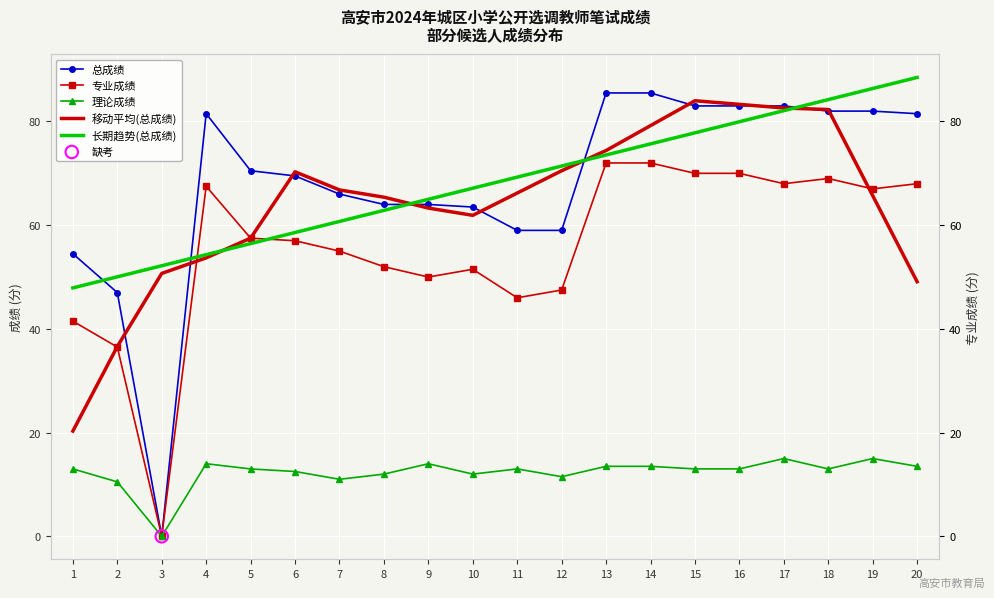

What are all the series names shown in the legend?

总成绩, 专业成绩, 理论成绩, 移动平均(总成绩), 长期趋势(总成绩)